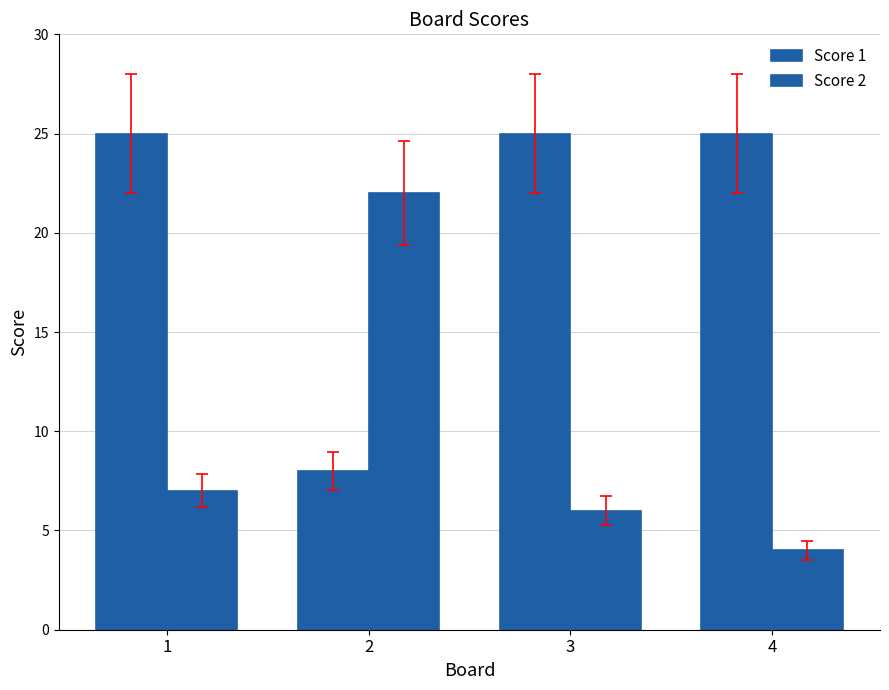

What is the minimum value for Score 1?

8